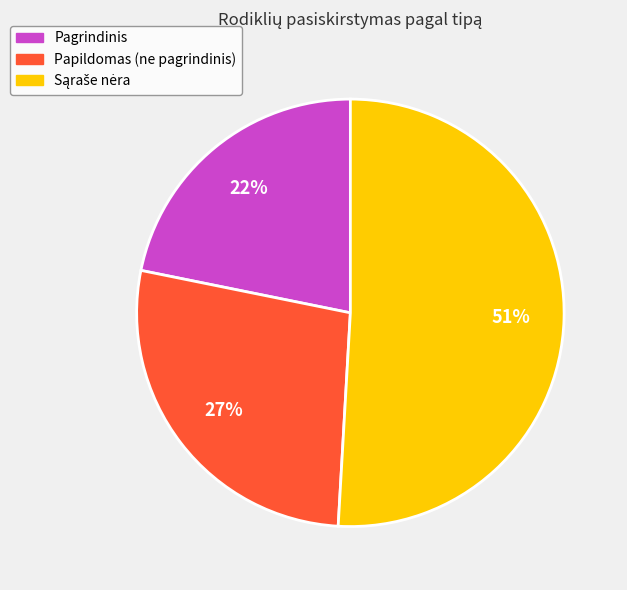

Is there a majority slice in this chart?

Yes